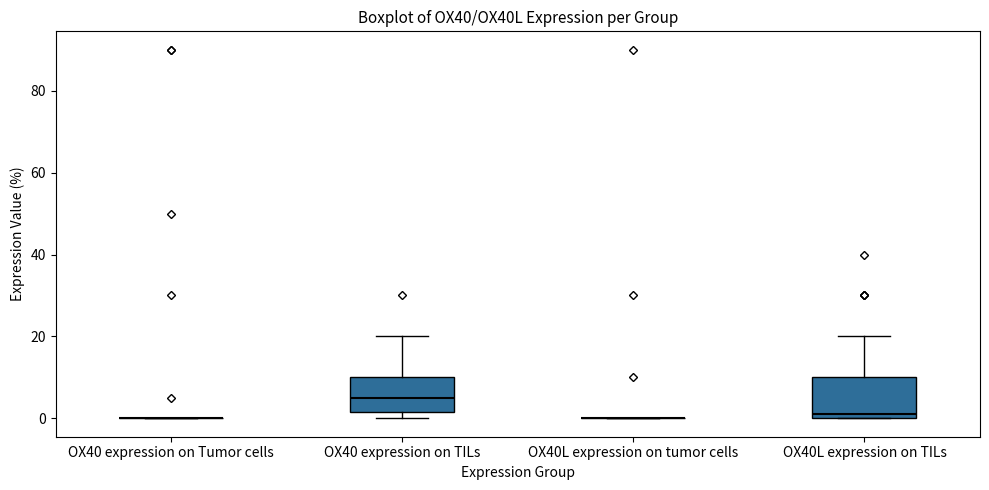

Where is the lower edge of the box for OX40 expression on TILs on the y-axis? The values are not printed on the chart, so give them approximately, as read against the axis.

2